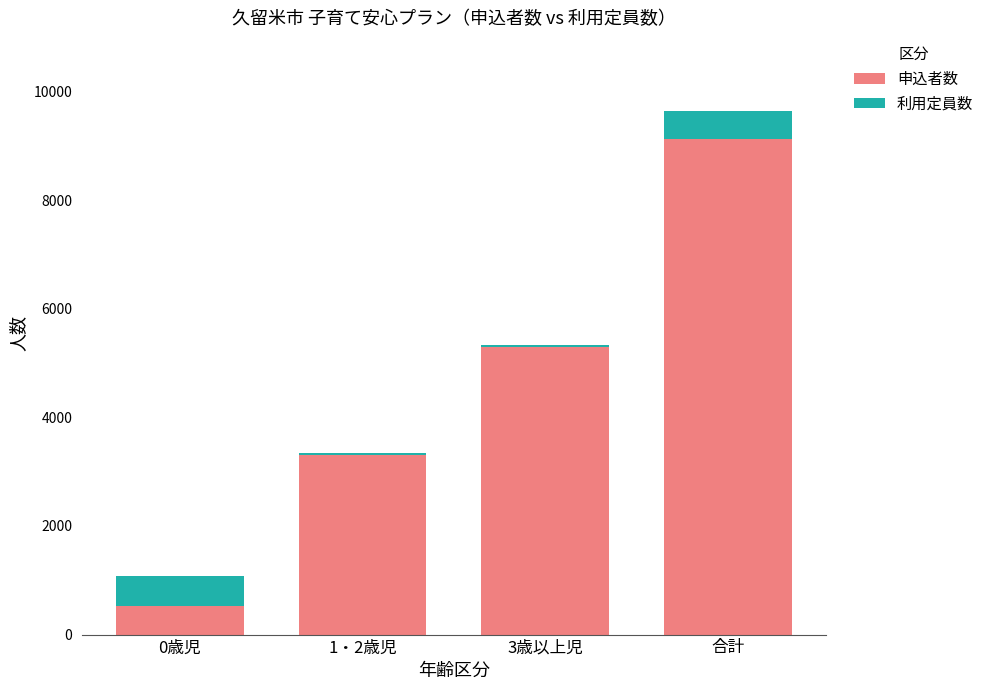

The value of 申込者数 at 3歳以上児 is 5288. True or false?

True